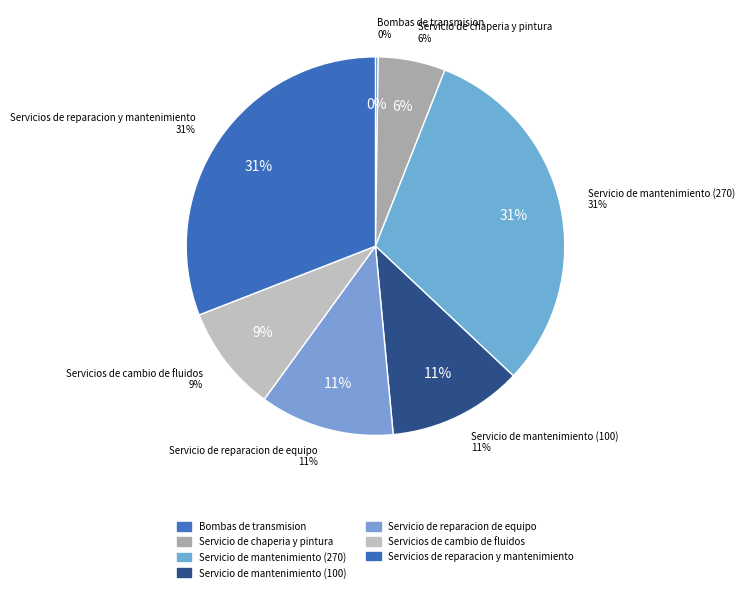

Which has a higher value, Servicio de reparacion de equipo or Bombas de transmision?

Servicio de reparacion de equipo